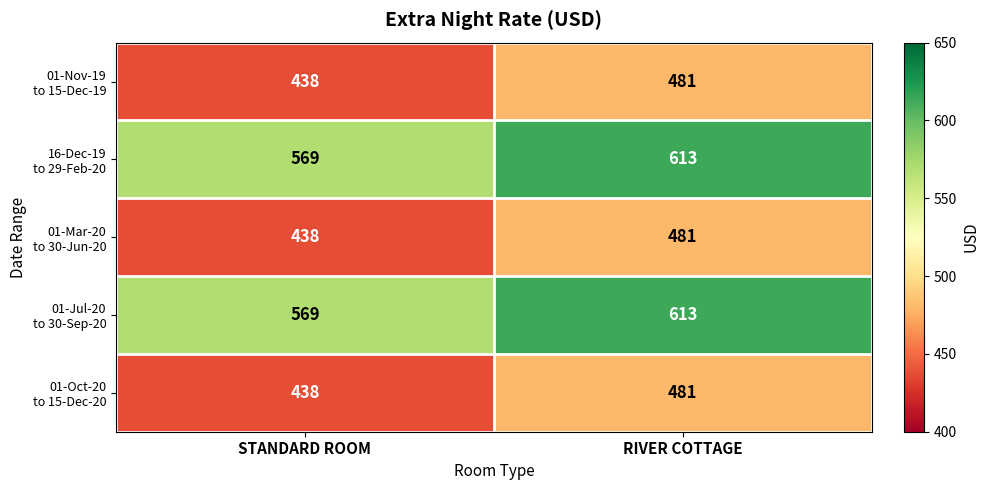

What is the difference between the highest and lowest values at RIVER COTTAGE?

132